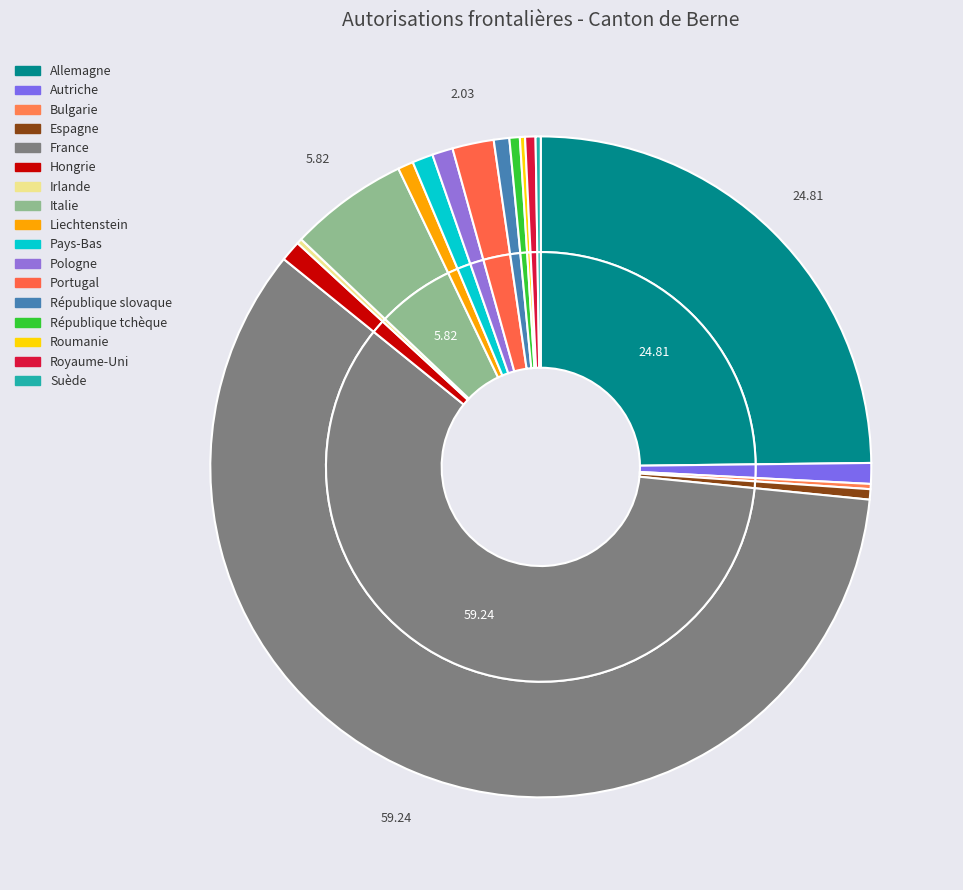

Count the number of slices in the pie.

17